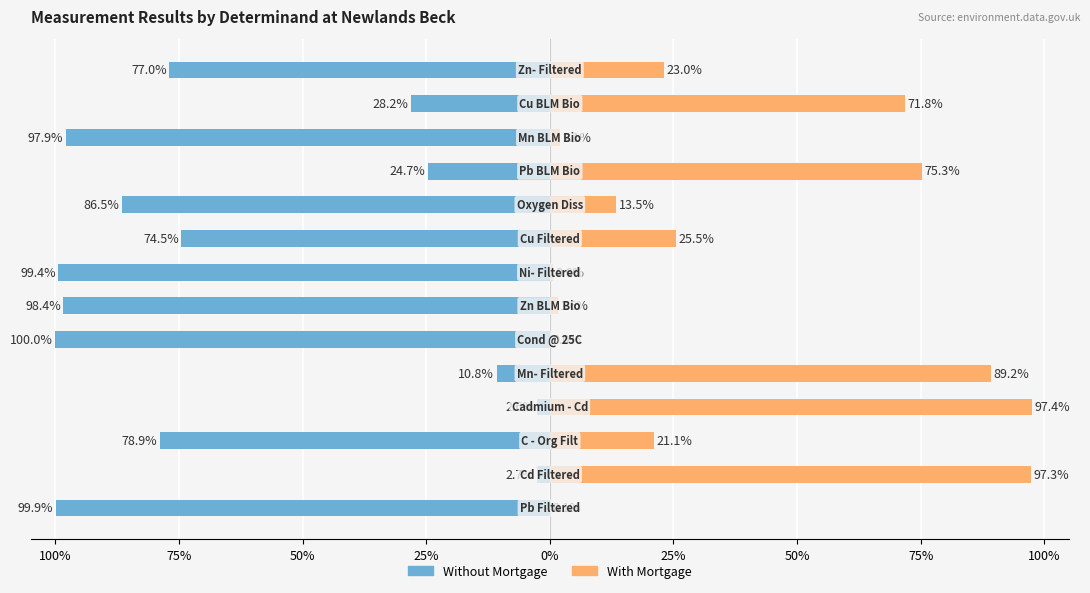

How many values in the Without Mortgage series are below -76?

8